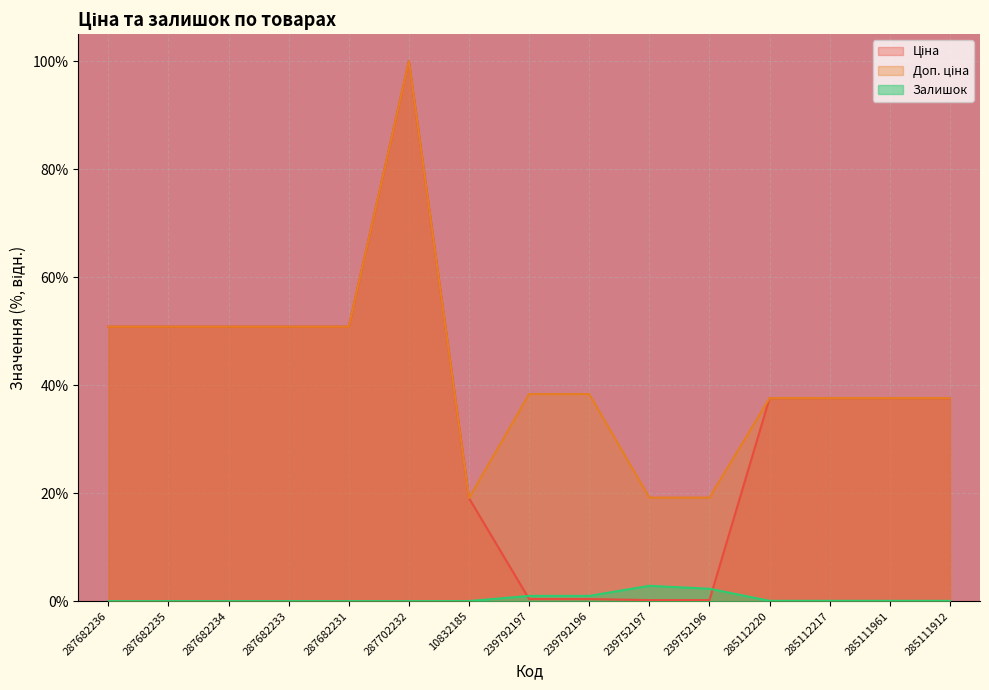

What are all the series names shown in the legend?

Ціна, Доп. ціна, Залишок